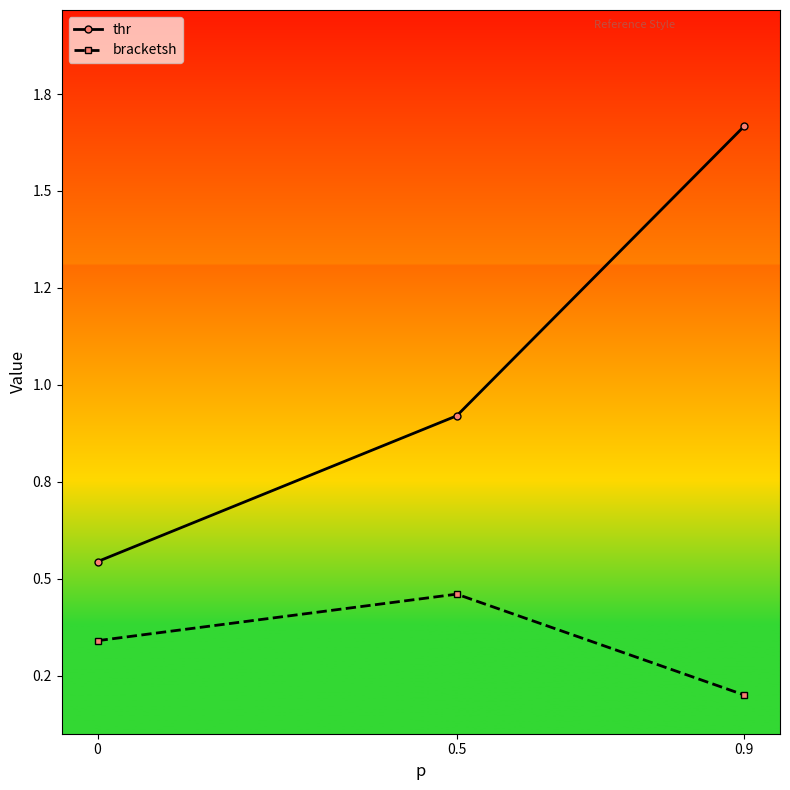

What is the label of the 3rd point from the left?

0.9